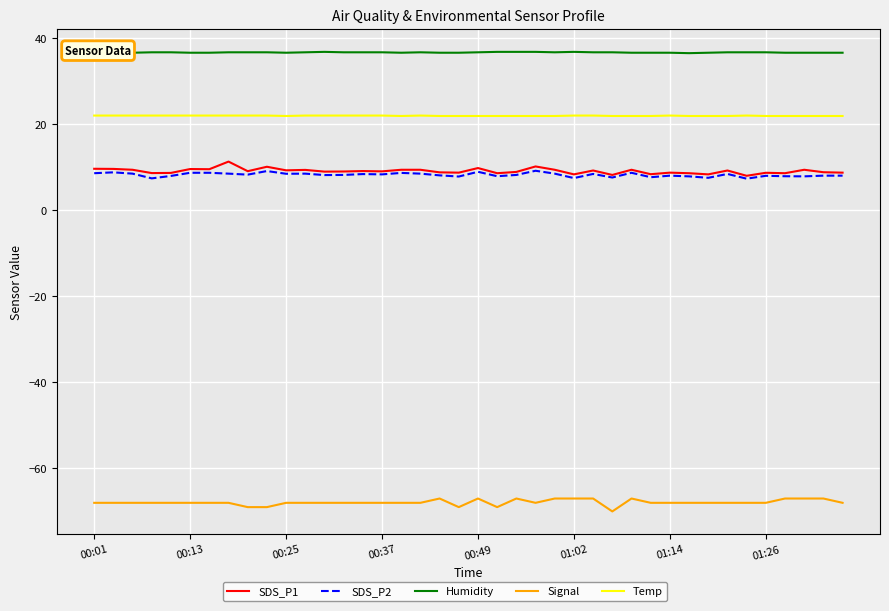

What is the greatest value displayed?

36.8